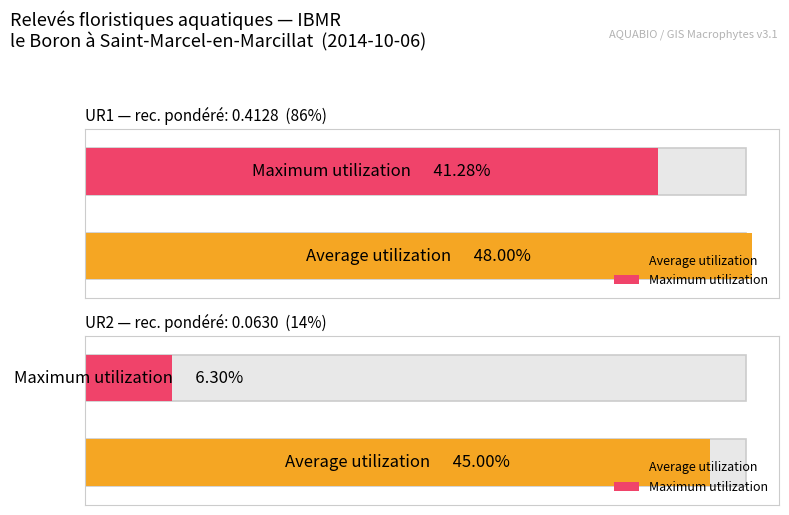

What is the greatest value displayed?

0.5